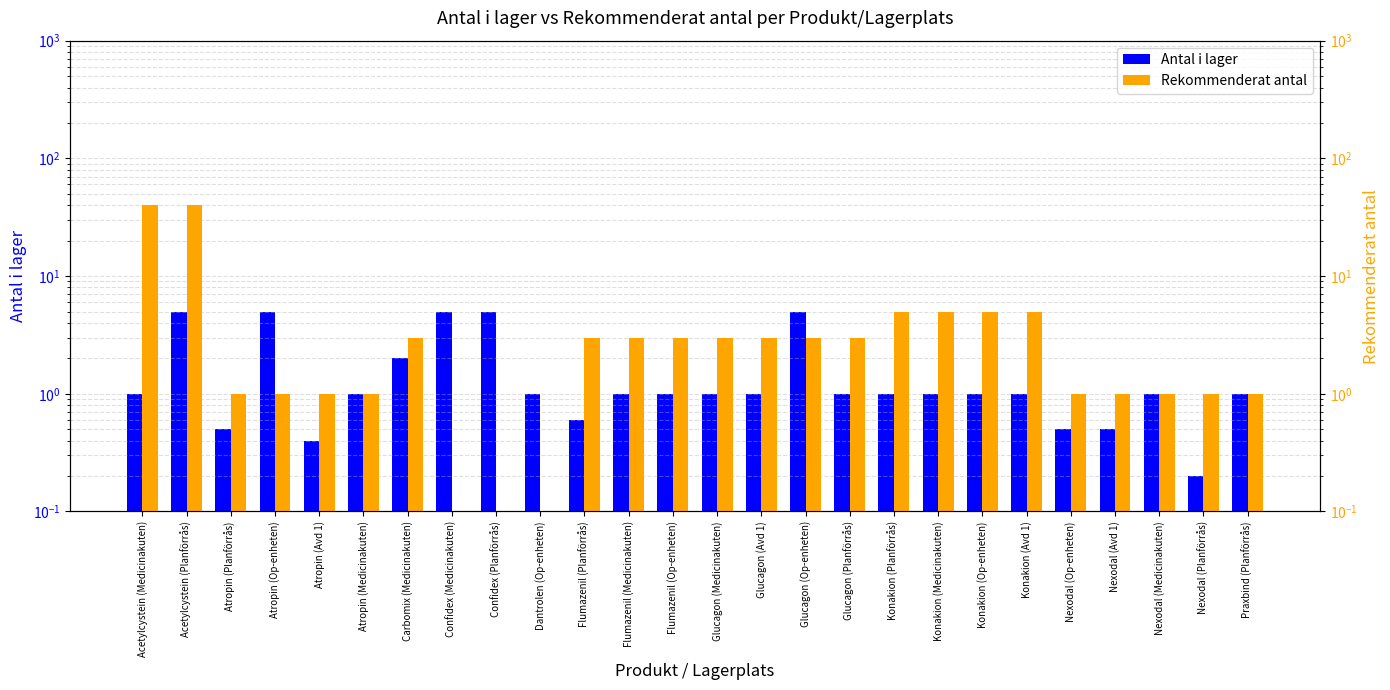

Which label corresponds to the smallest value in the chart?

Confidex (Medicinakuten)